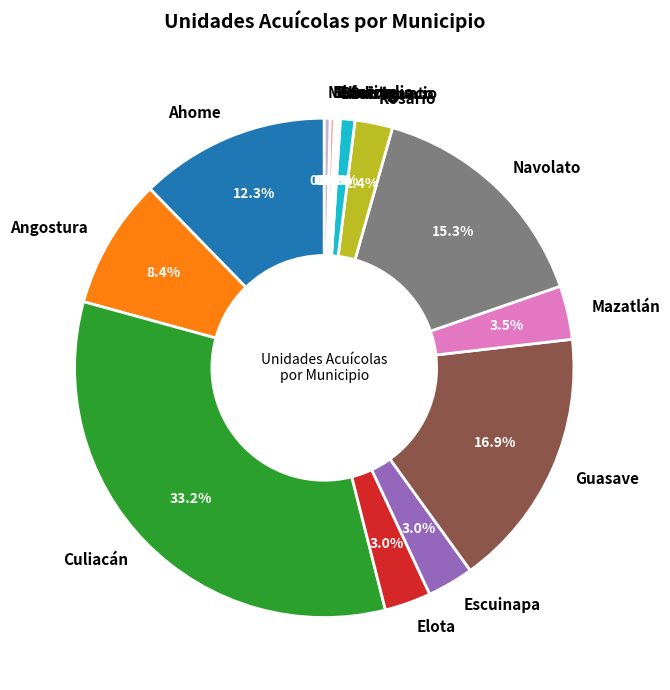

Which slice is the largest?

Culiacán